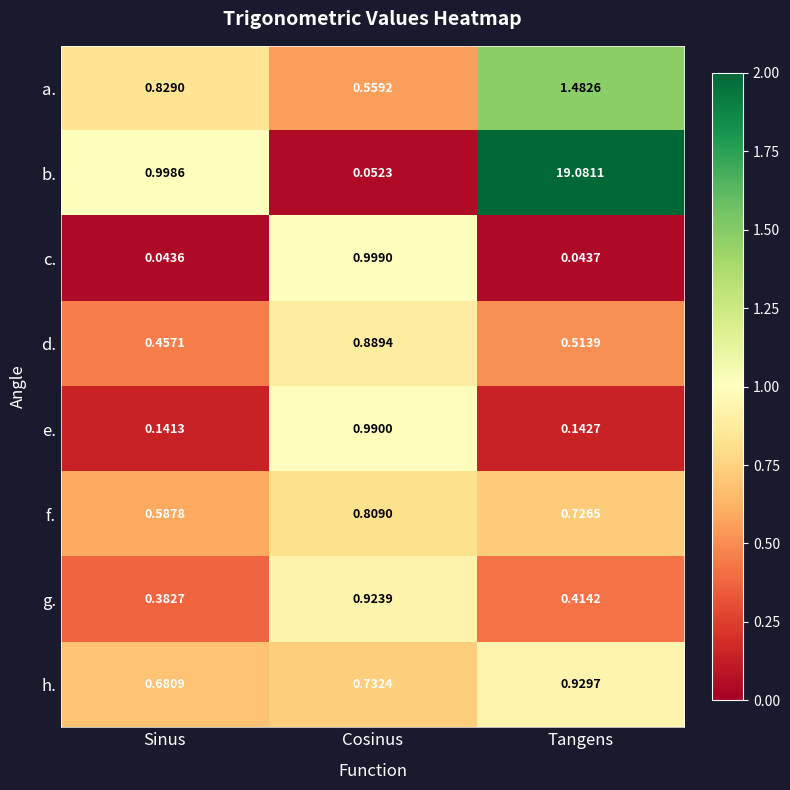

Which series has the largest range (max minus min)?

b.